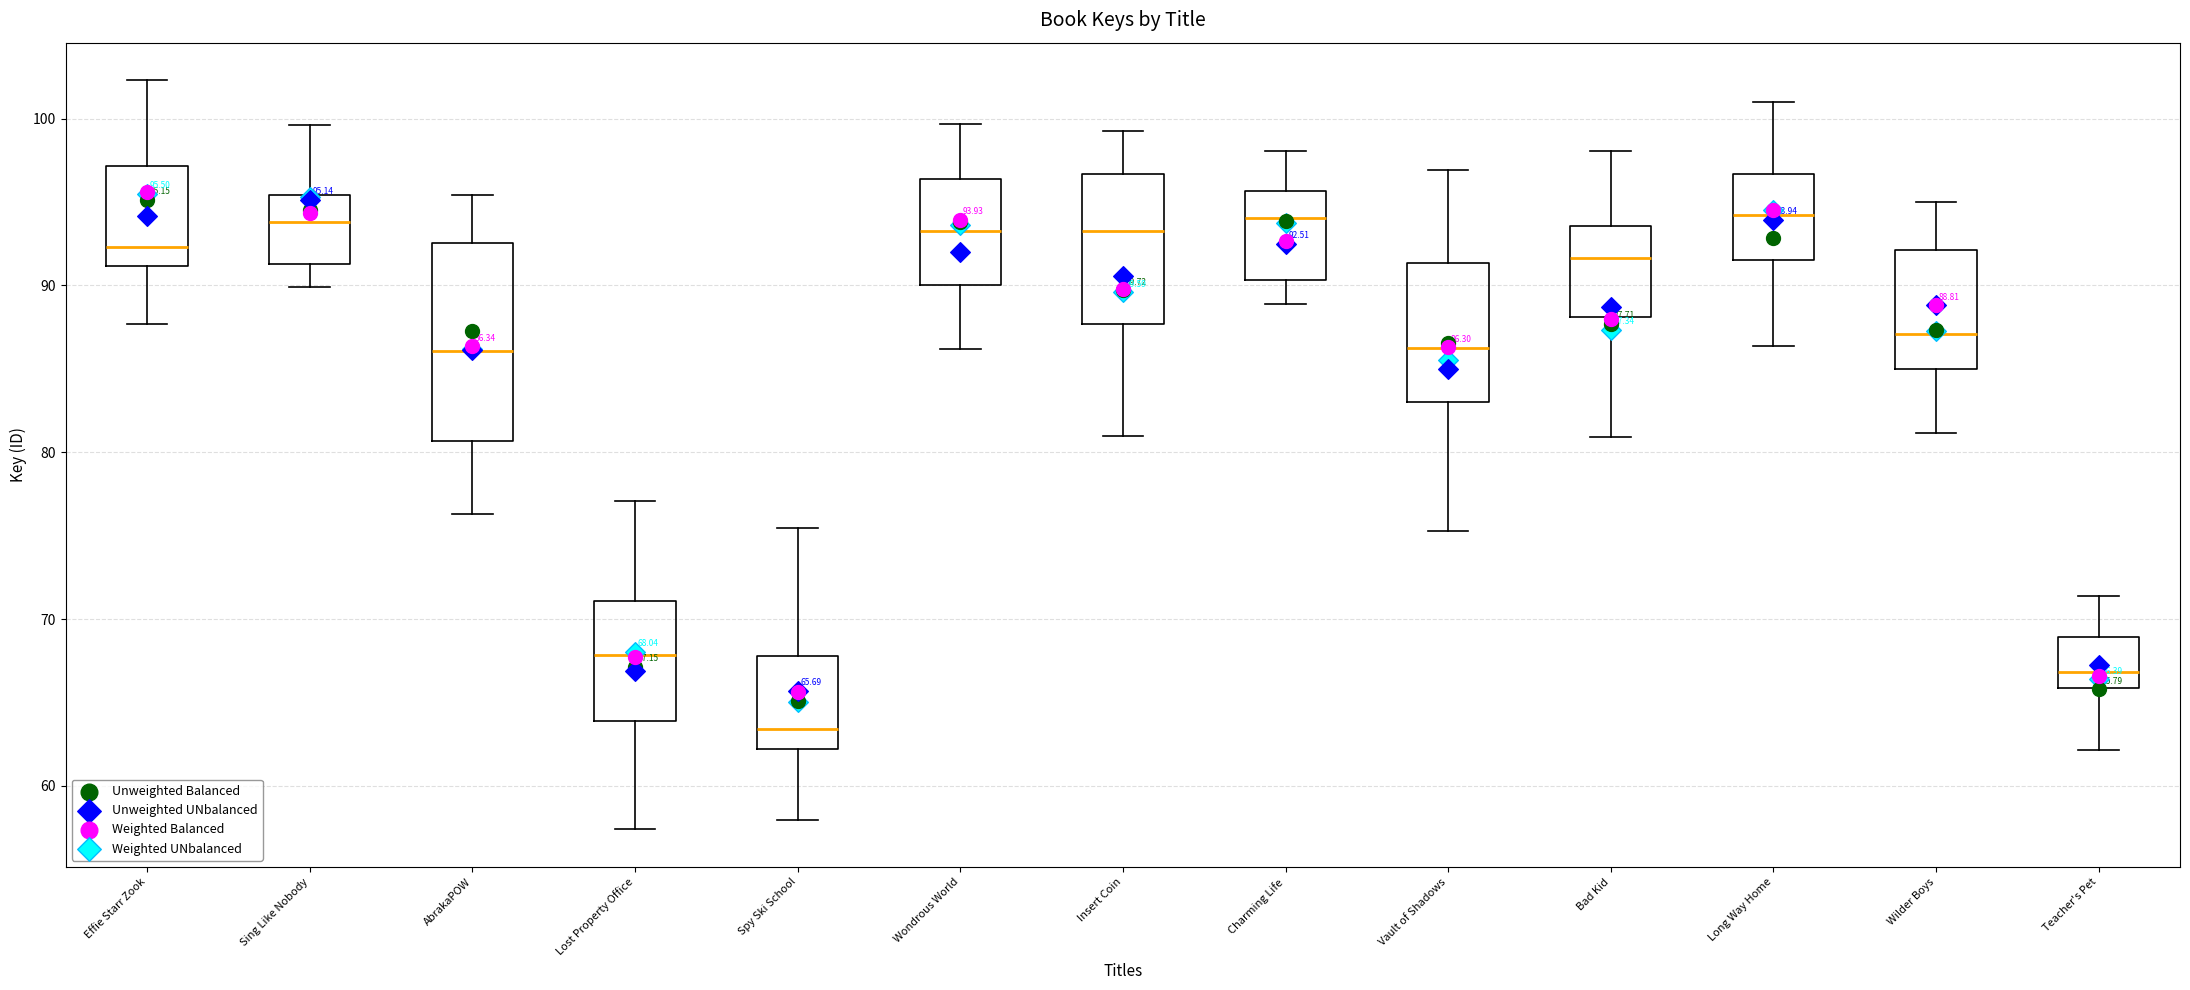

Which box is the tallest, from its lower edge to its upper edge?

AbrakaPOW